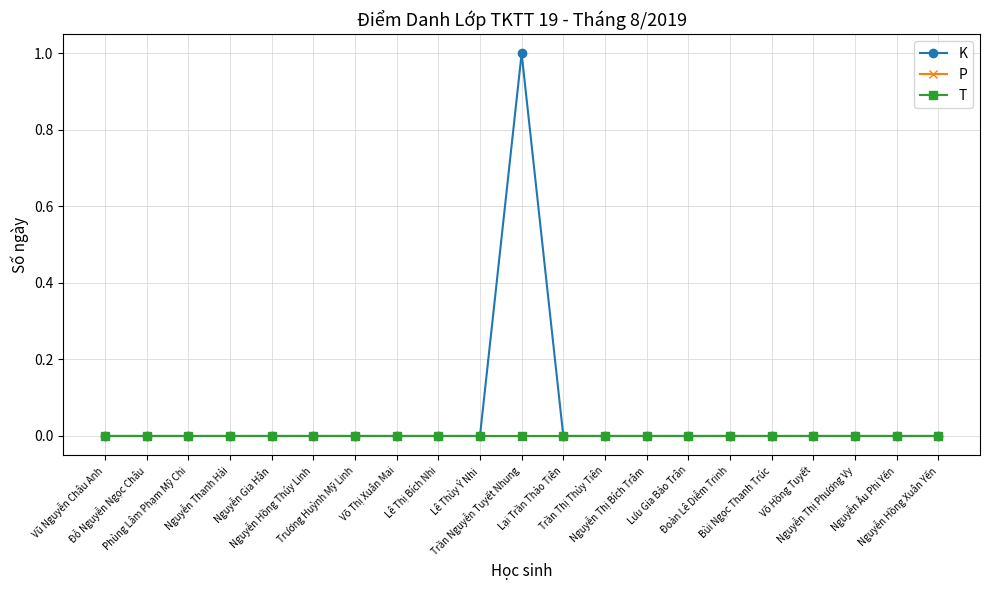

Does the chart have visible grid lines?

Yes